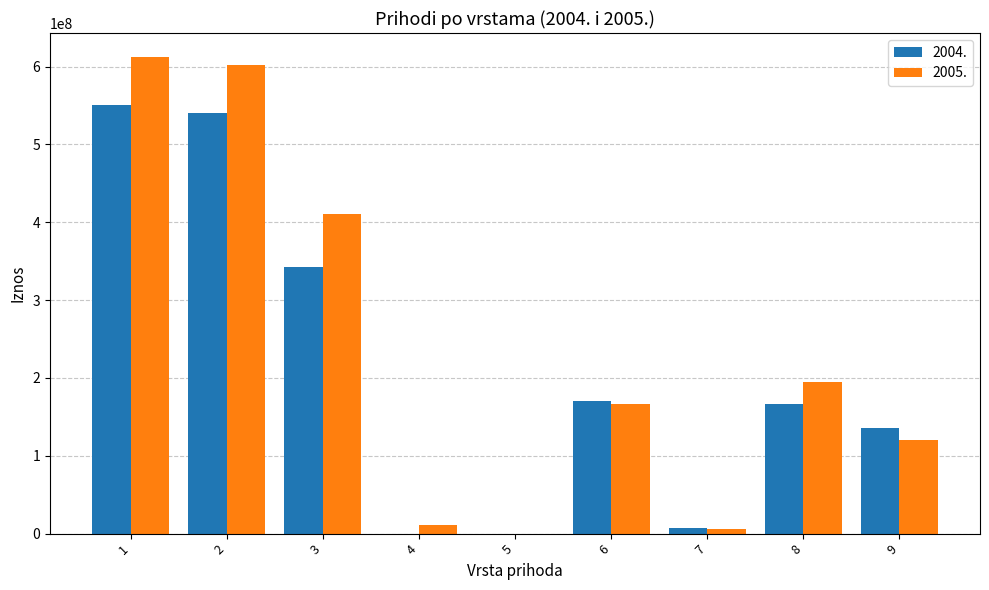

Between 6 and 9, which series saw the biggest shift?

2005.